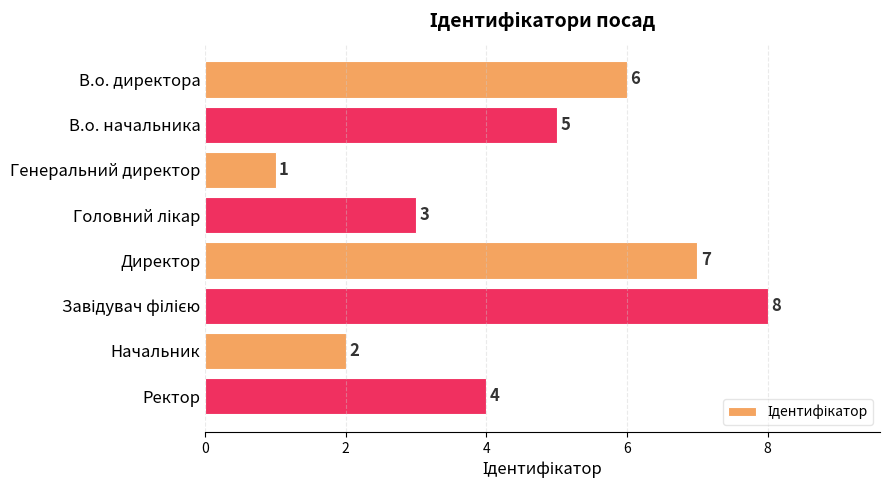

Reading top to bottom, transcribe all the data shown in this chart.

6	5	1	3	7	8	2	4